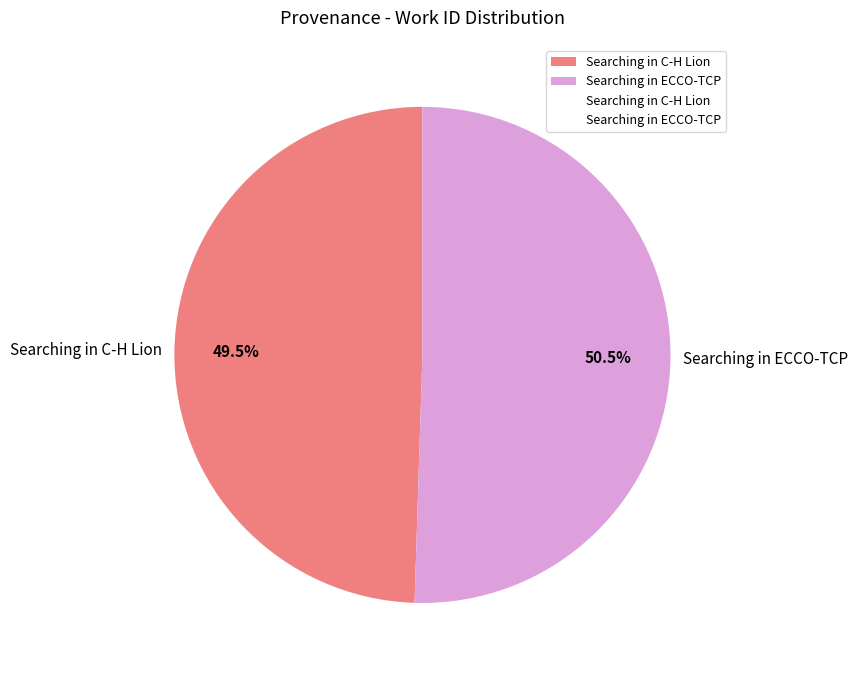

Which category has the biggest portion of the pie?

Searching in ECCO-TCP